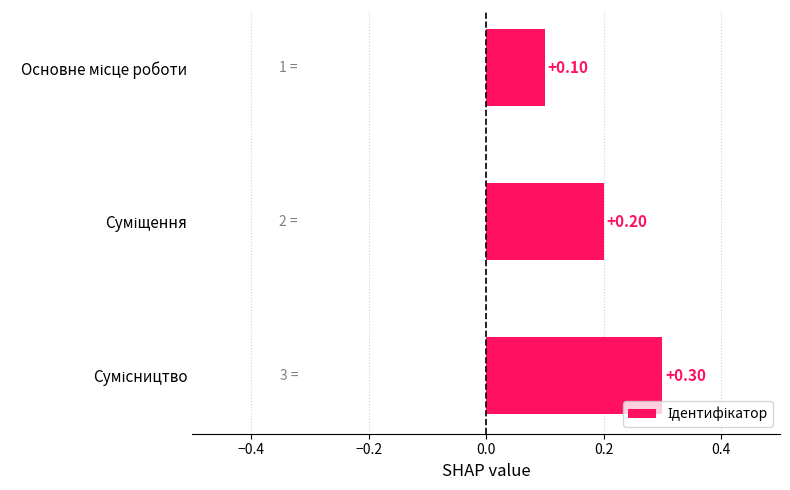

Are the bars horizontal?

Yes